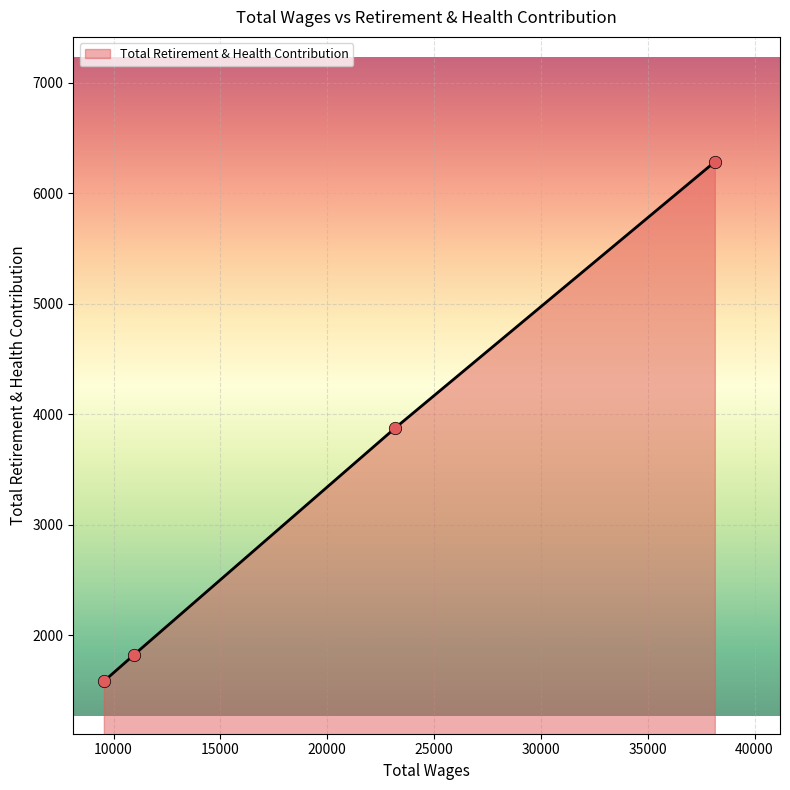

True or false: the data has more than 0 interior local peaks.

False